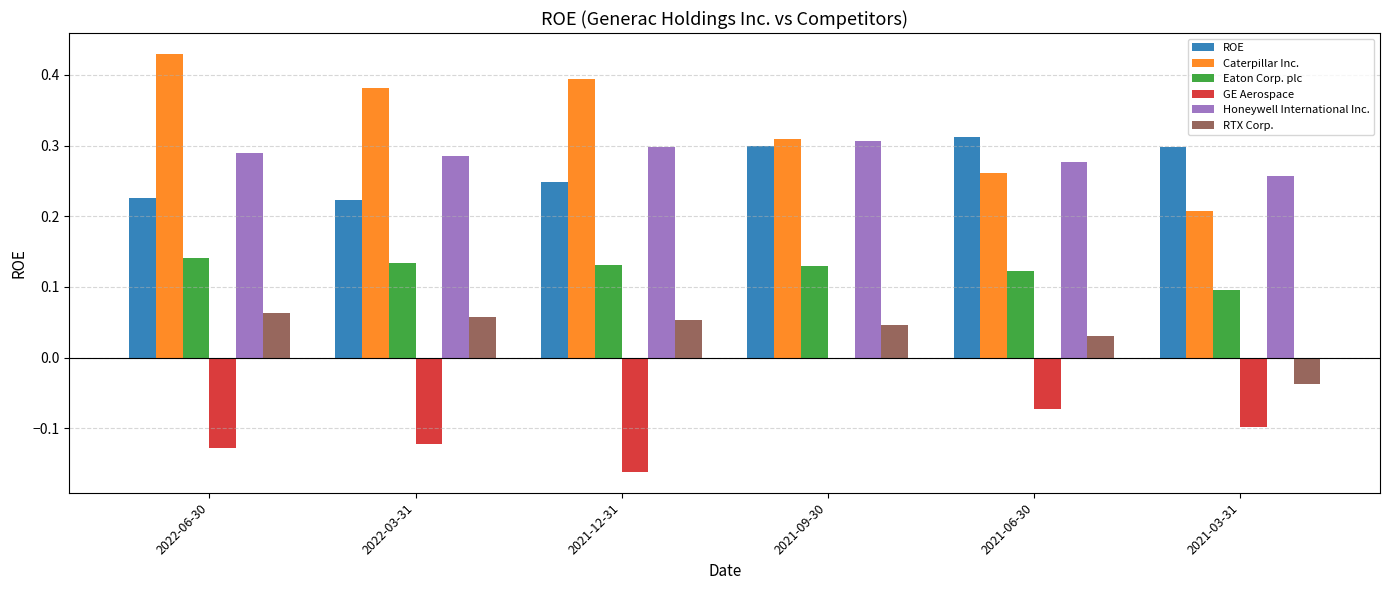

Which series changed the most between 2021-12-31 and 2021-09-30?

GE Aerospace